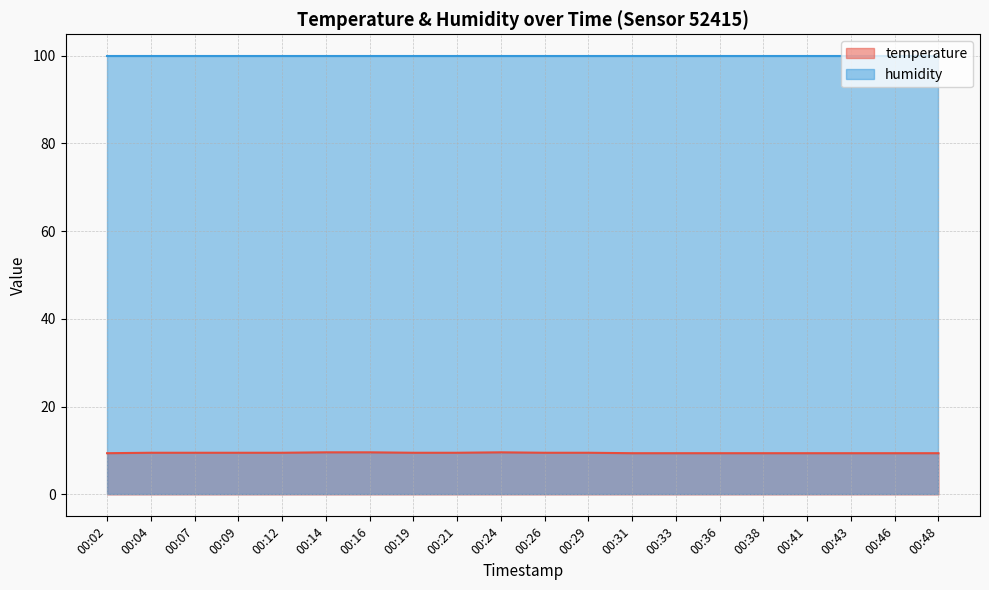

The value at 00:31 is 9.4. True or false?

True